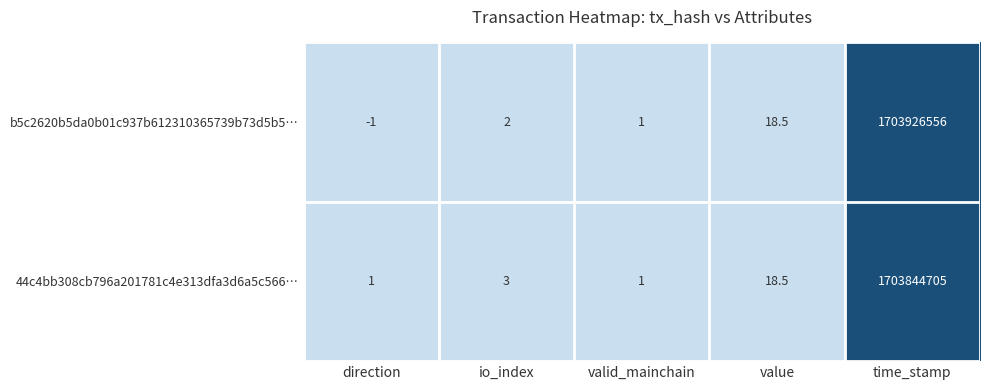

Rank the series by their average value, from lowest to highest.

44c4bb308cb796a201781c4e313dfa3d6a5c566…, b5c2620b5da0b01c937b612310365739b73d5b5…